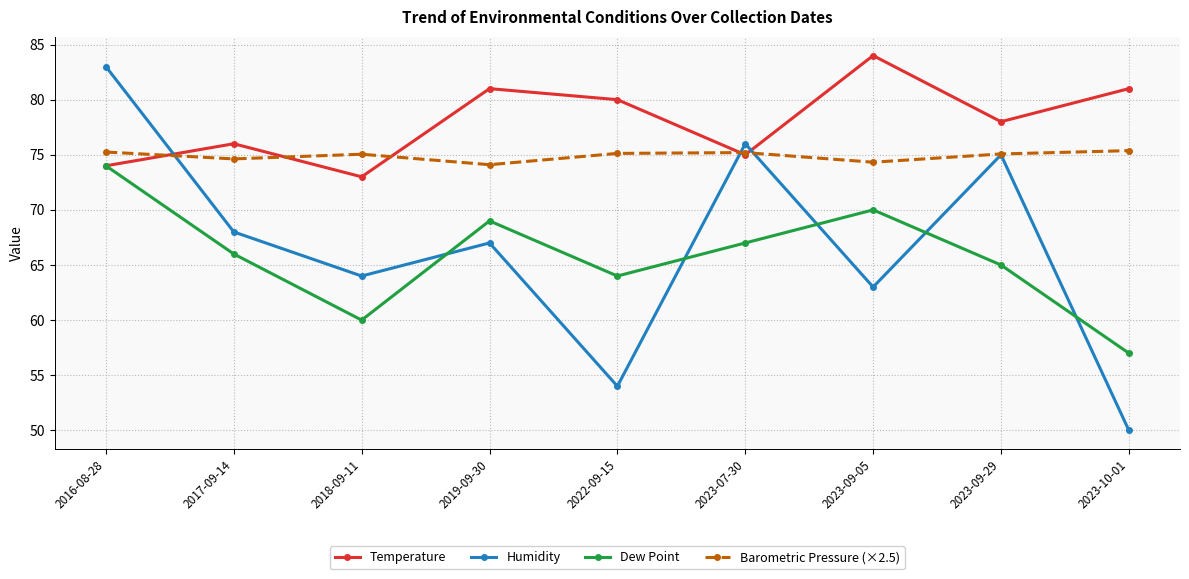

Where is the first local maximum for Barometric Pressure (×2.5)?

2018-09-11